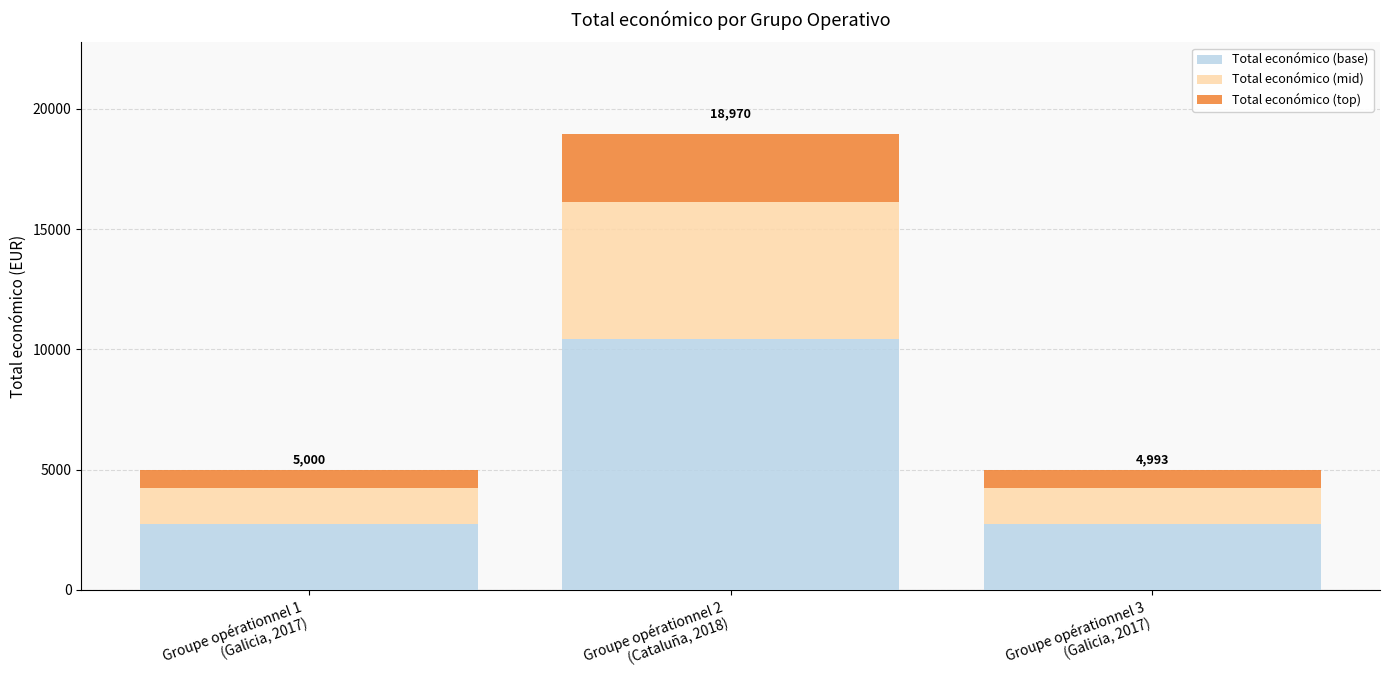

What is the lowest value of the Total económico (base) series?

2746.2